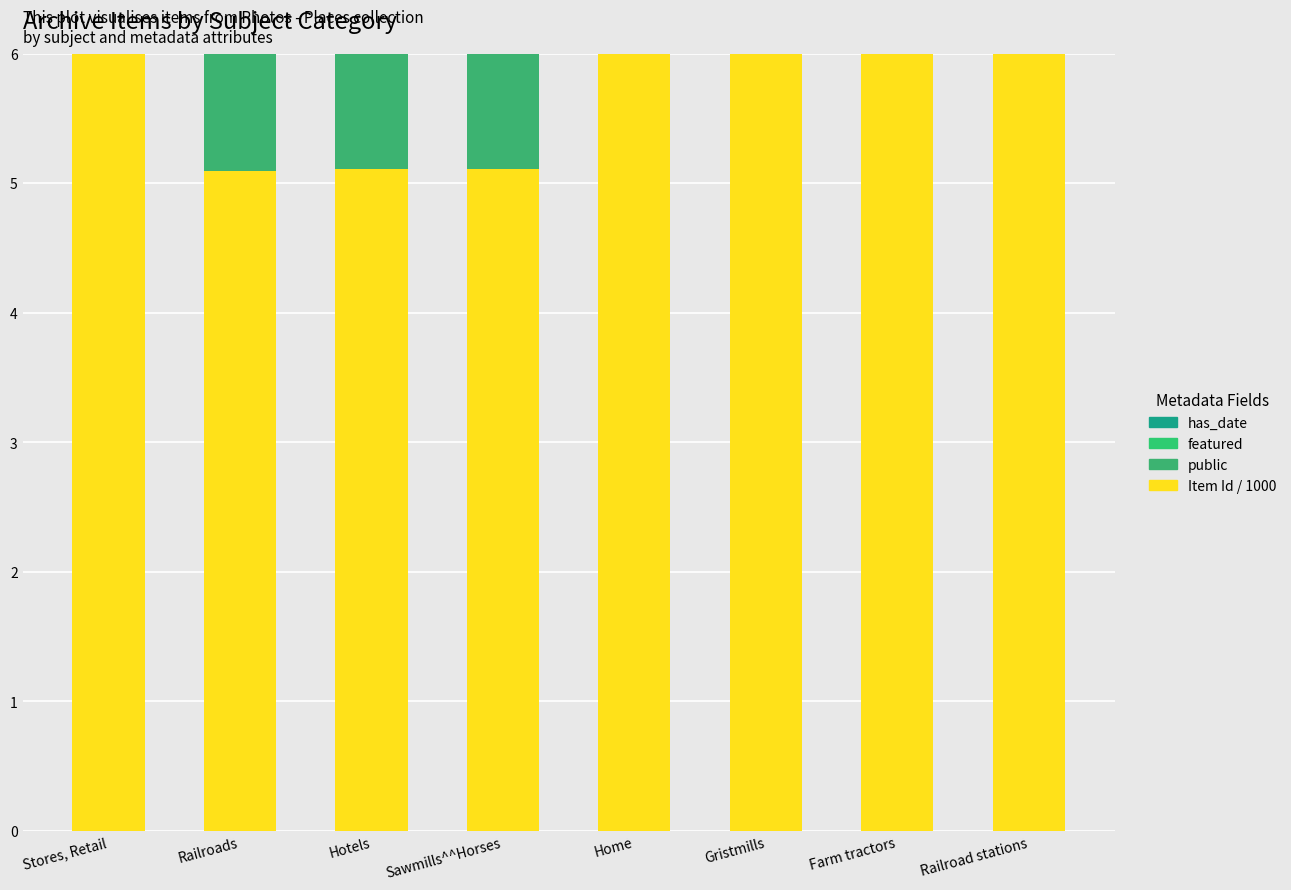

What is the difference between the maximum and minimum values in the Item Id / 1000 series?

5.3